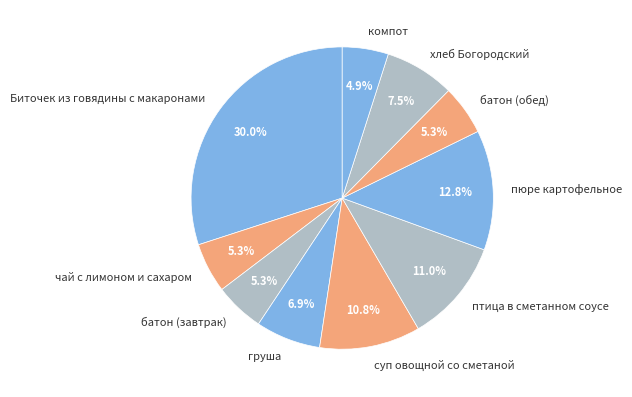

Is компот the majority of the pie?

No